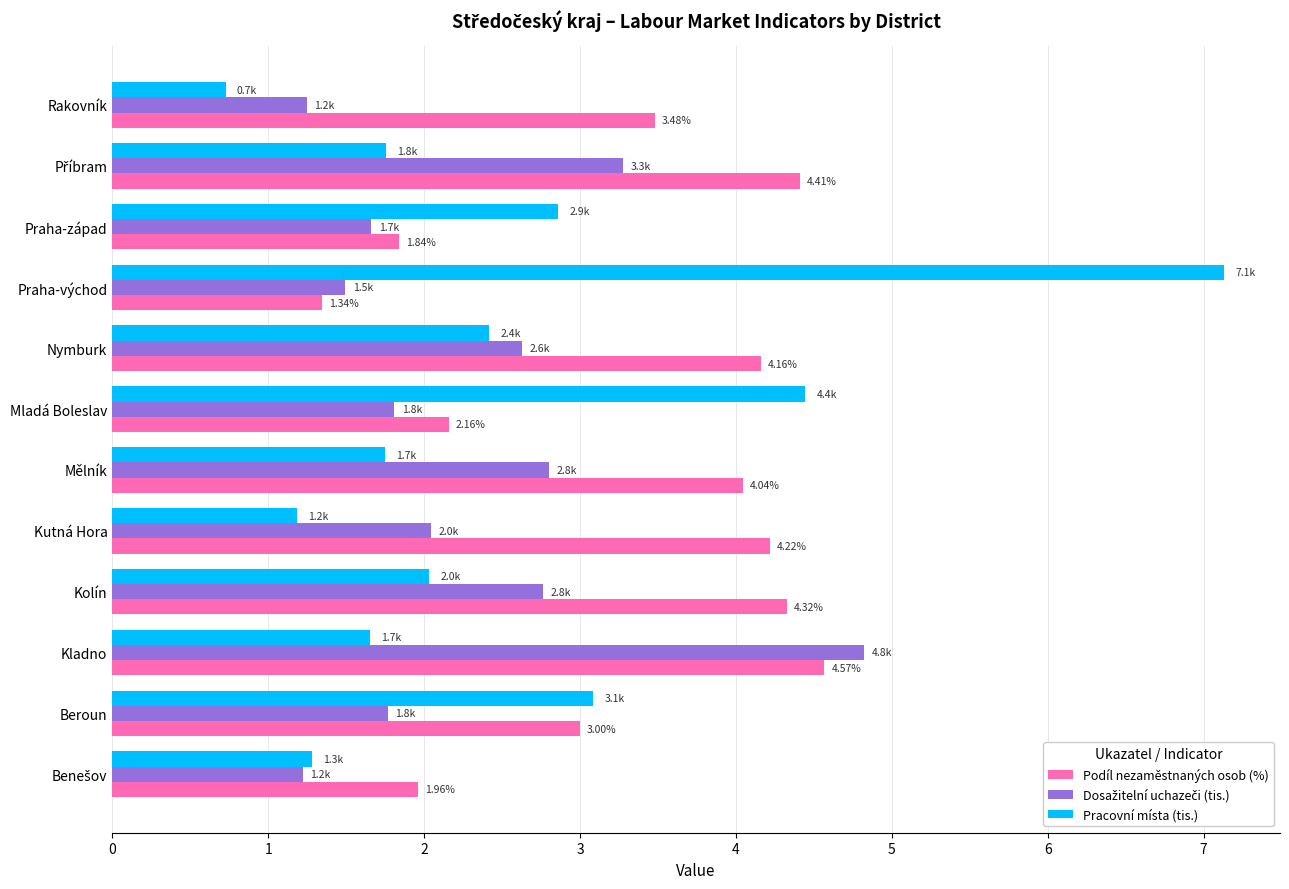

At which category does the chart reach its minimum across all series?

Rakovník